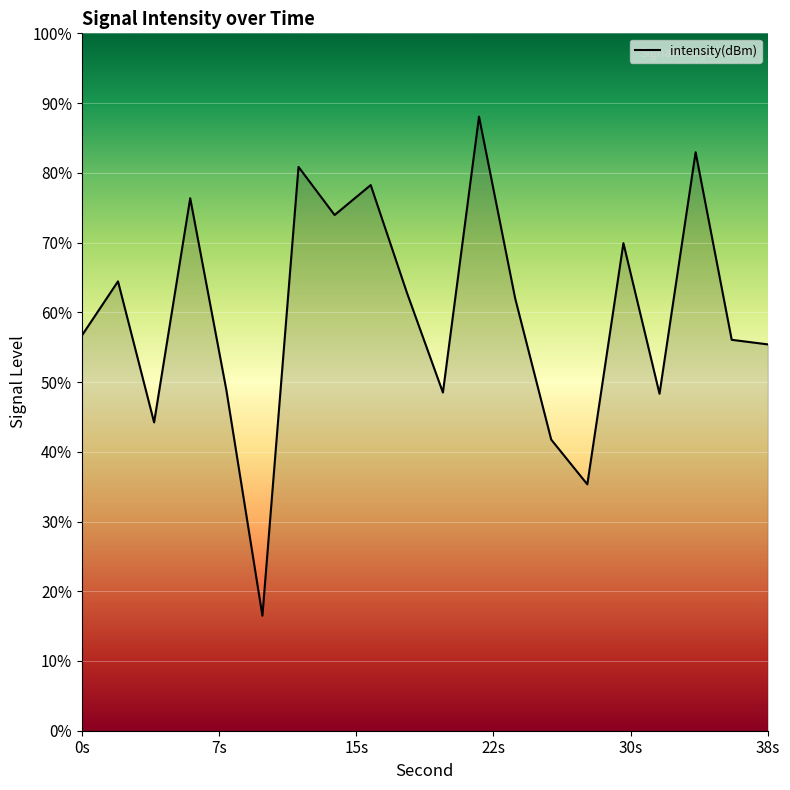

True or false: there are more than 0 points higher than both neighbors.

True